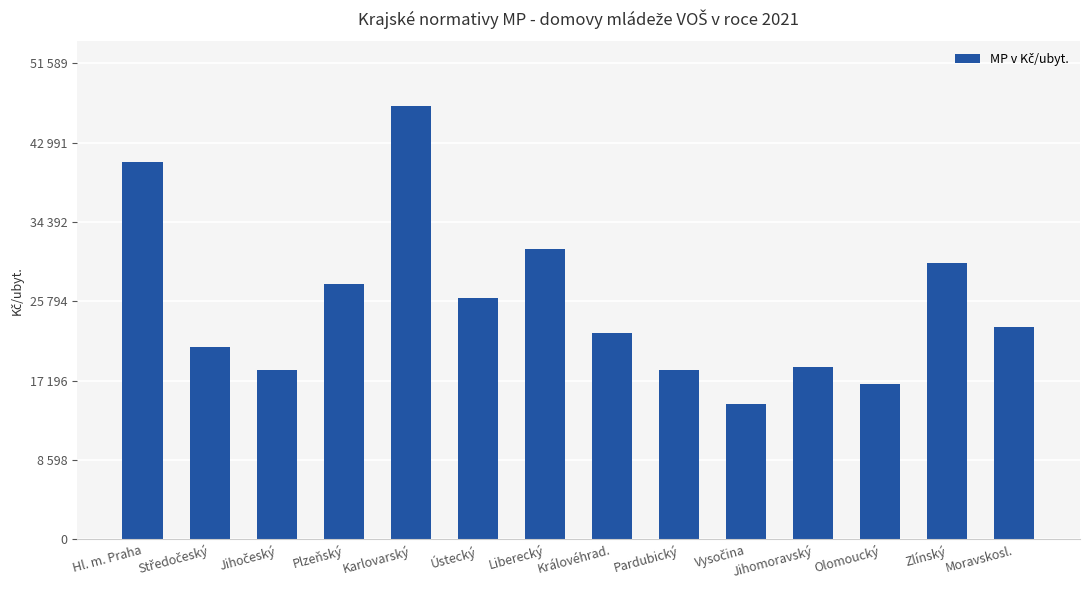

Reading right to left, transcribe all the data shown in this chart.

Moravskosl.=23039.1	Zlínský=29911.5	Olomoucký=16852.7	Jihomoravský=18676.4	Vysočina=14692.5	Pardubický=18364.2	Královéhrad.=22318.5	Liberecký=31489.0	Ústecký=26148.5	Karlovarský=46899.5	Plzeňský=27623.4	Jihočeský=18321.1	Středočeský=20805.2	Hl. m. Praha=40918.6